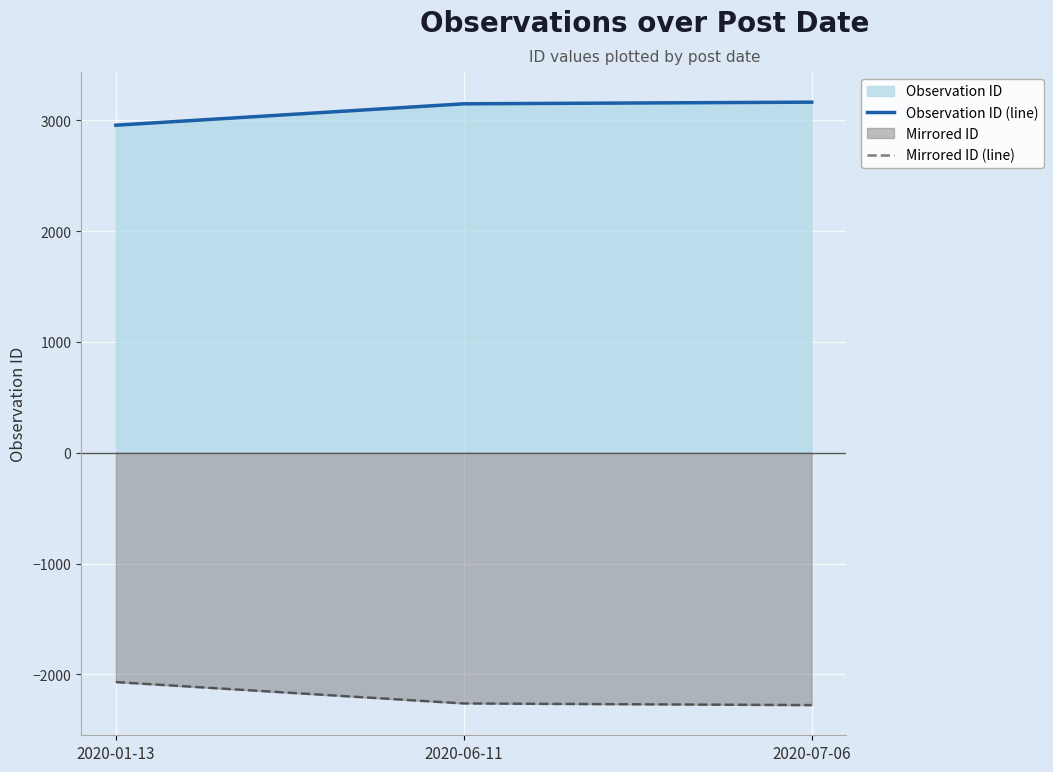

Which category has the highest value in the Mirrored ID (line) series?

2020-01-13